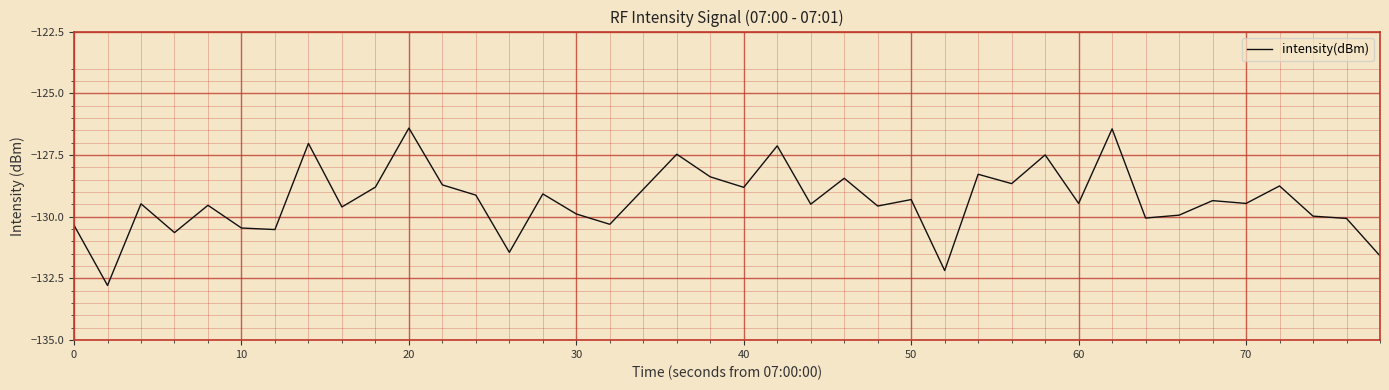

Is this an area chart (filled region under the line)?

No